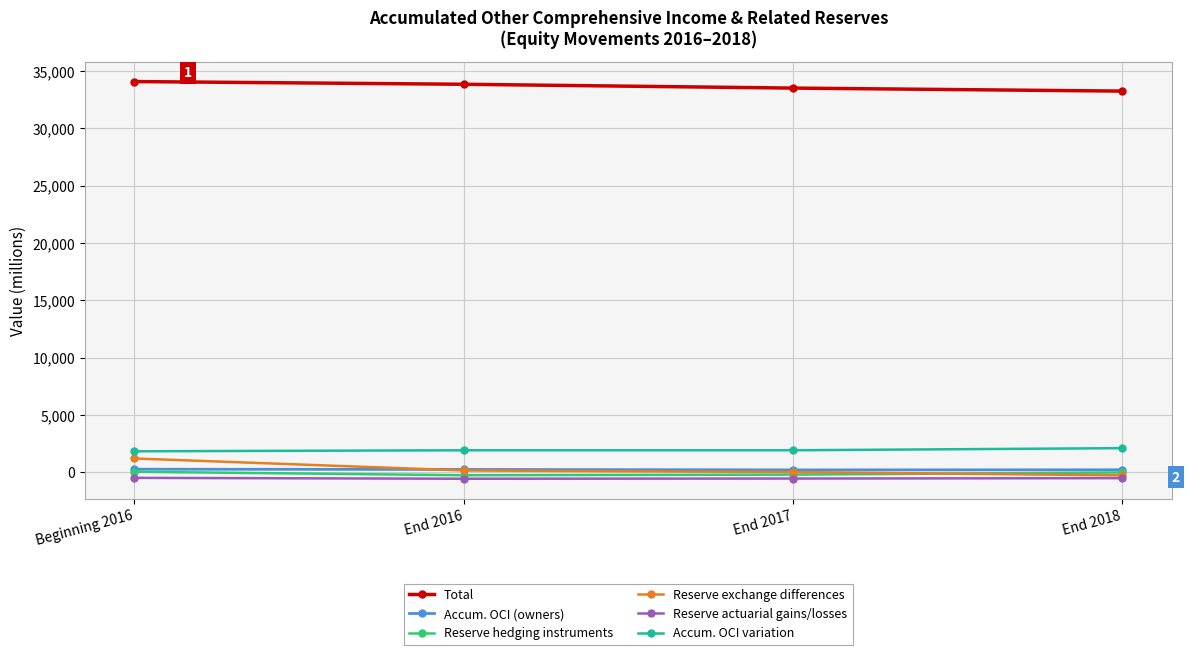

Which series has the widest spread of values?

Reserve exchange differences